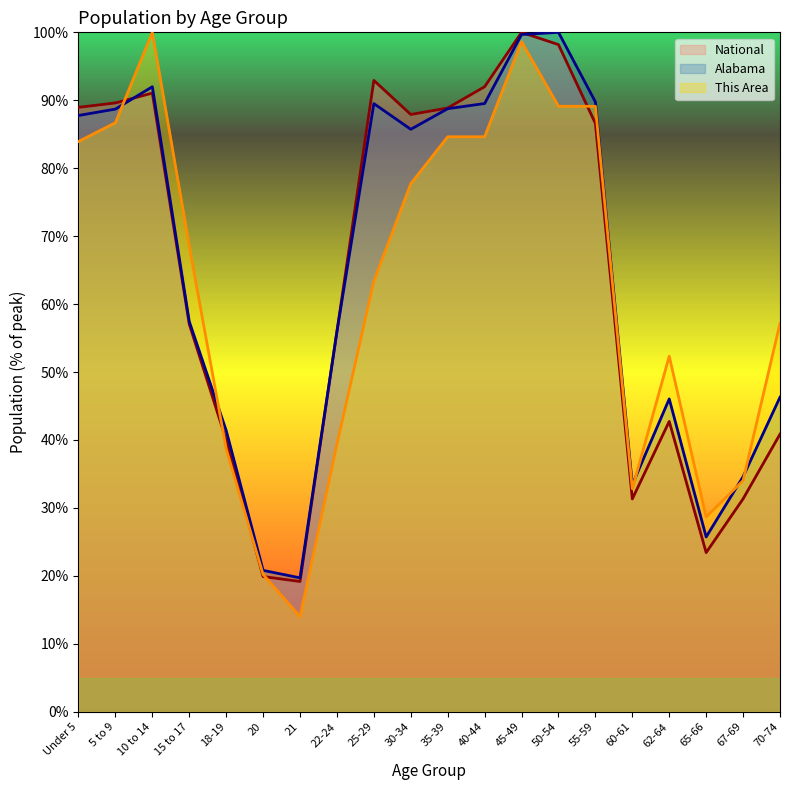

What is the difference between the maximum and minimum values in the Alabama series?

80.3